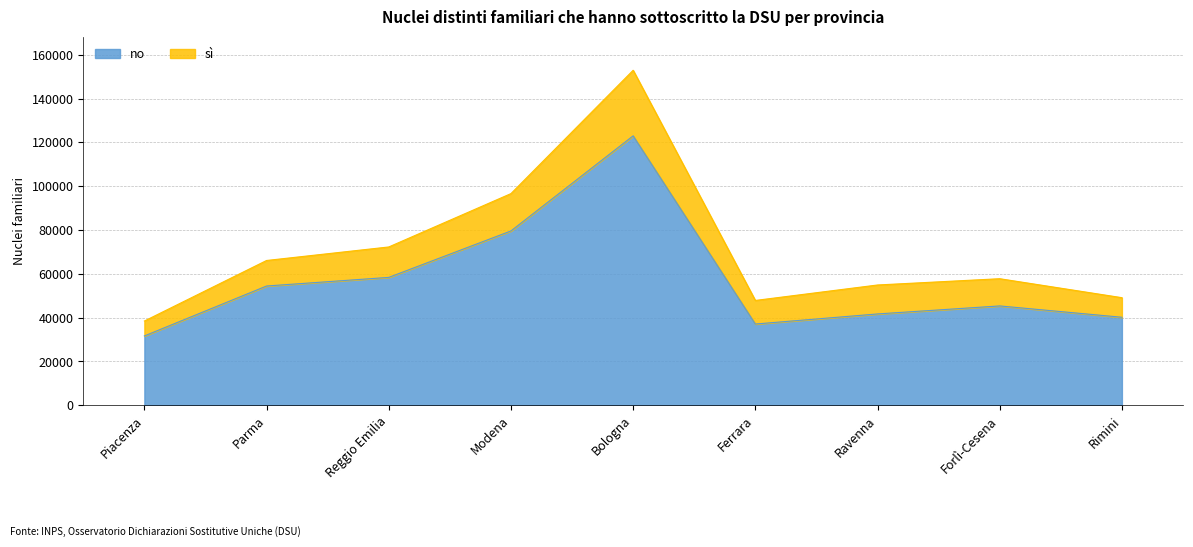

How many interior local peaks (higher than both neighbors) does the data have?

2